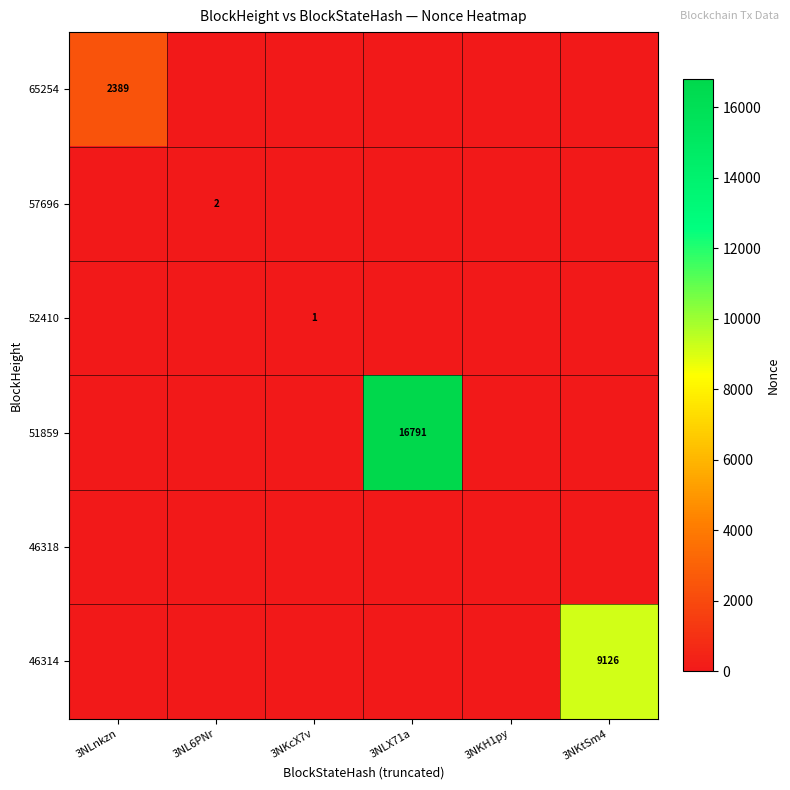

At which category is the sum across all series the highest?

3NLX71a